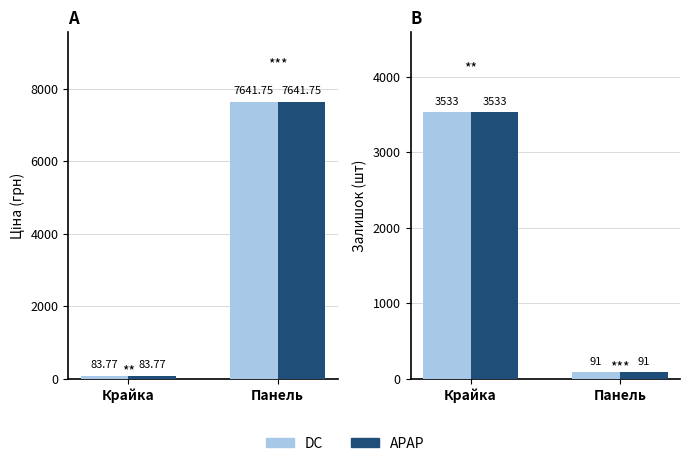

Is it true that Ціна (dark) equals 138.2 at Крайка?

False